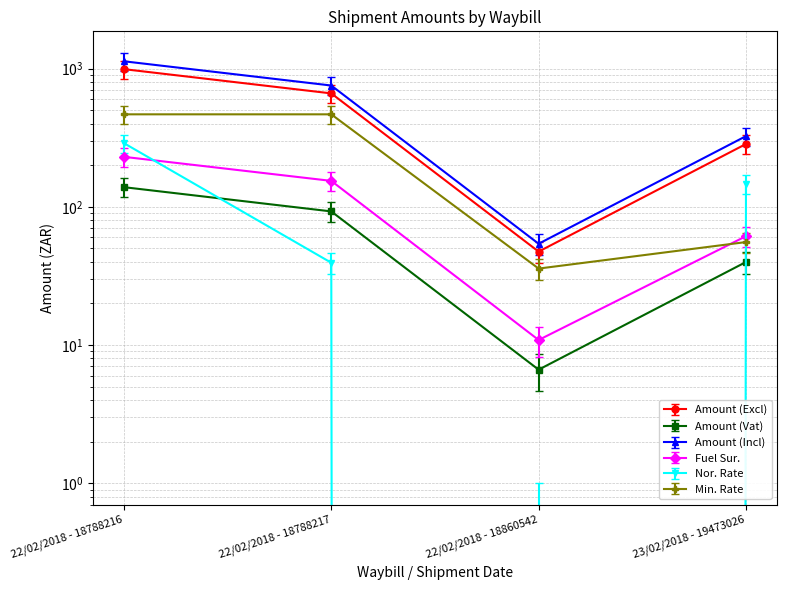

Where is the first local minimum for Amount (Excl)?

22/02/2018 - 18860542